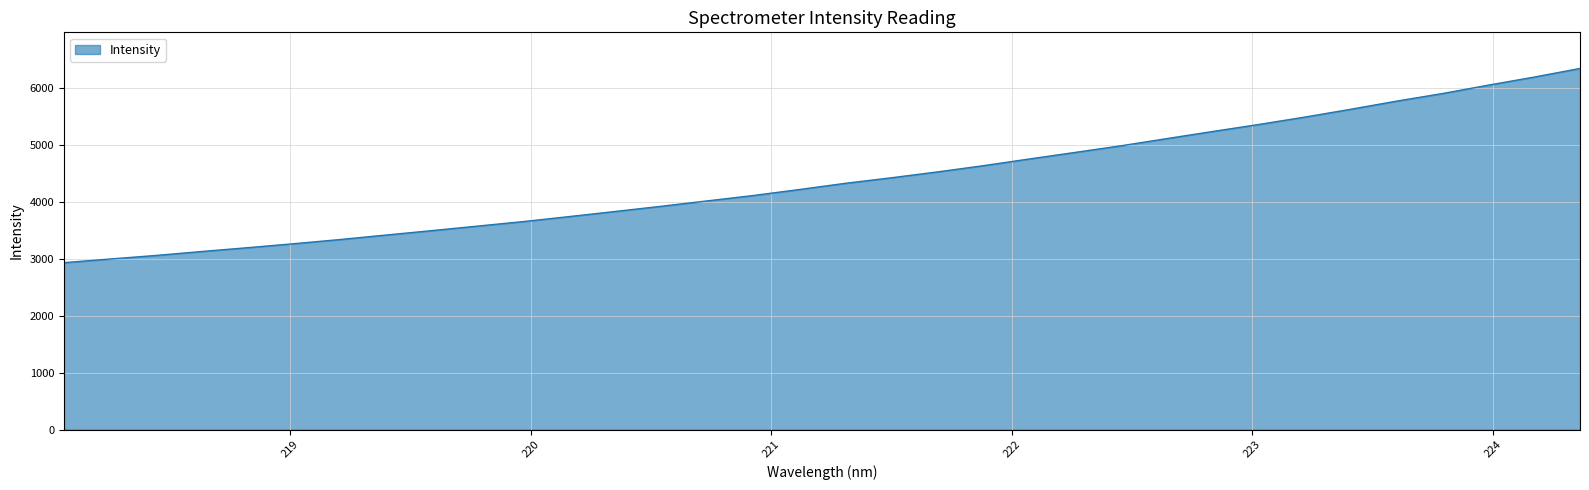

Reading left to right, list all the values displayed in this chart.

2931.3	2995.3	3058.0	3127.7	3194.8	3264.3	3337.2	3416.2	3493.9	3573.9	3653.7	3741.5	3831.2	3922.4	4016.8	4111.1	4216.0	4324.9	4421.8	4524.4	4633.7	4751.6	4866.8	4983.4	5109.9	5234.9	5357.4	5486.8	5624.1	5766.8	5900.3	6047.5	6189.5	6340.9